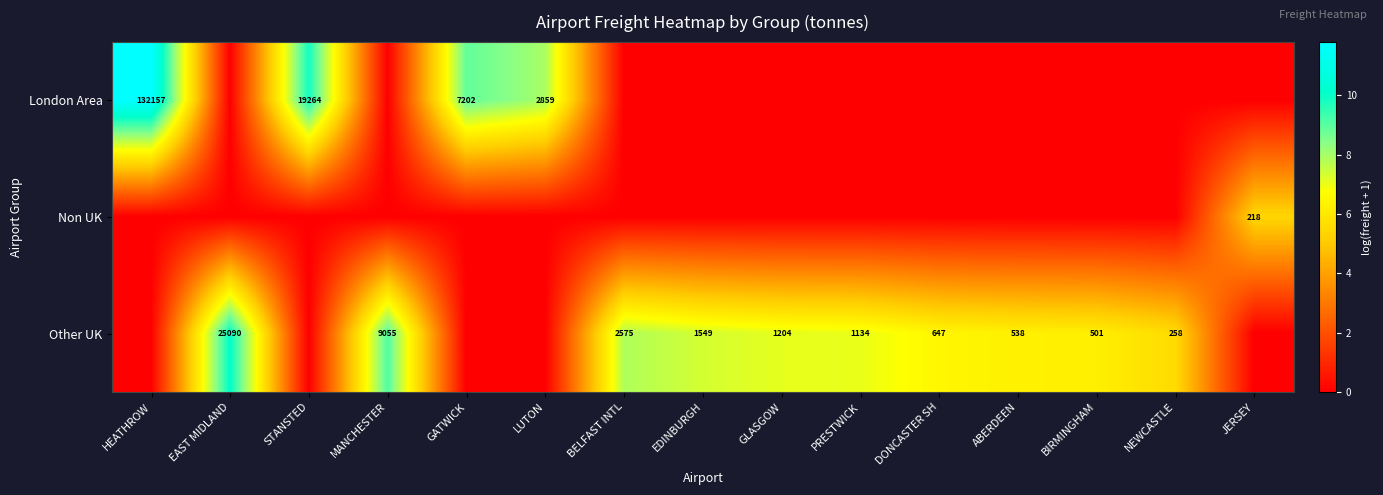

Count the number of categories in the chart.

15